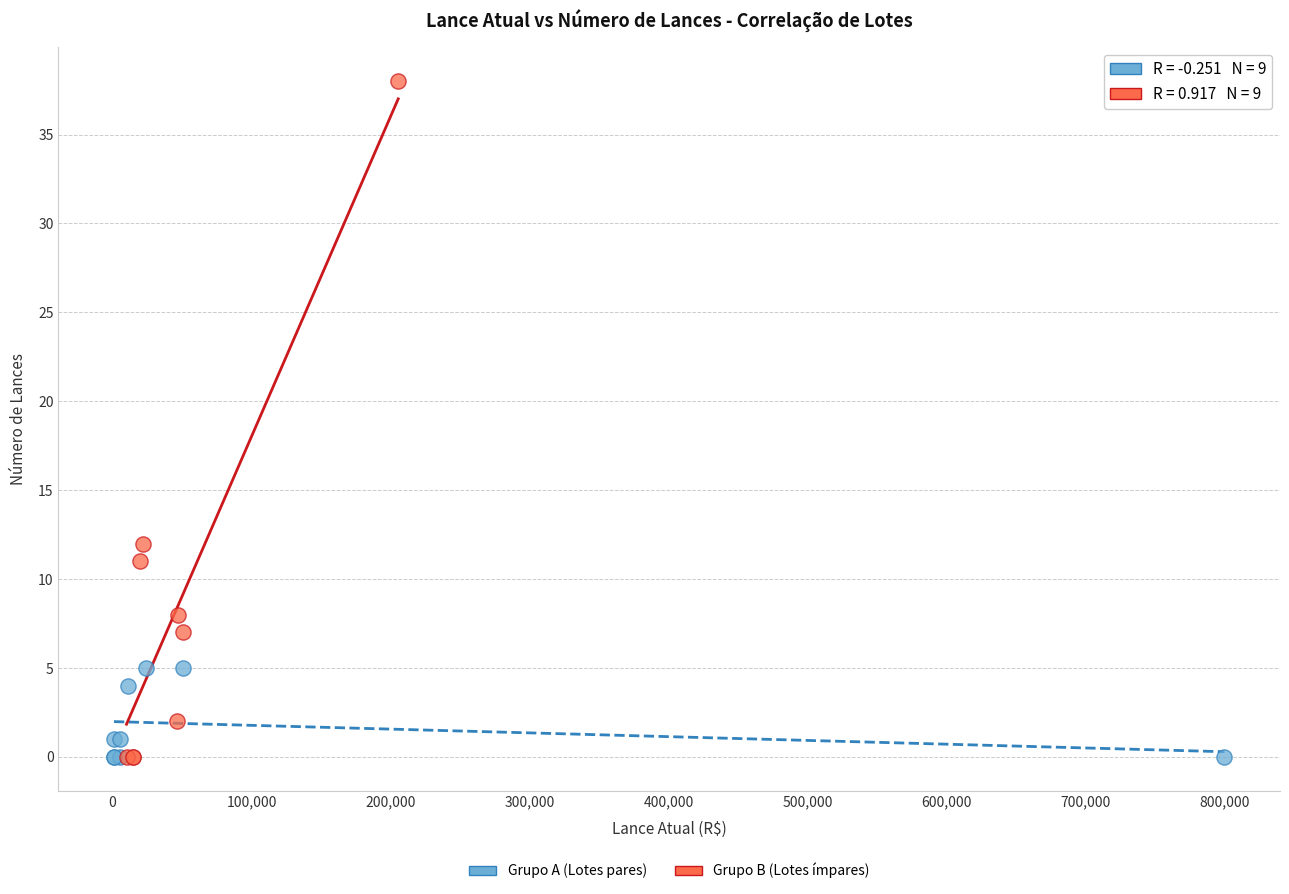

What are all the series names shown in the legend?

Grupo A (Lotes pares), Grupo B (Lotes ímpares)